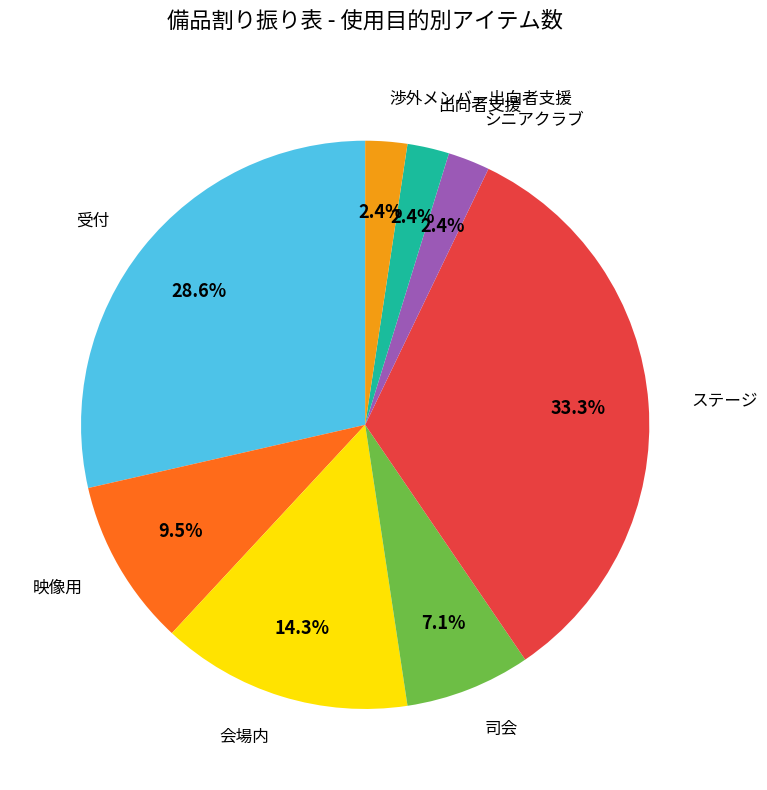

Does any single category account for the majority?

No